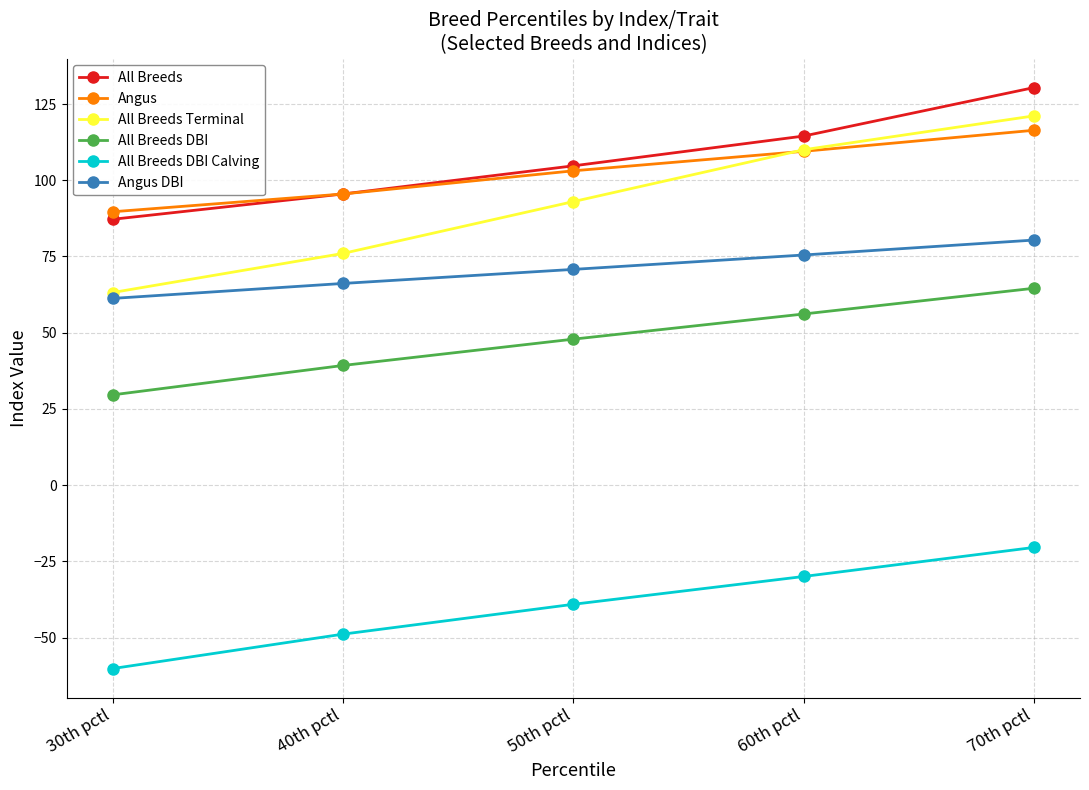

What is the difference between the highest and lowest values at 40th pctl?

144.4